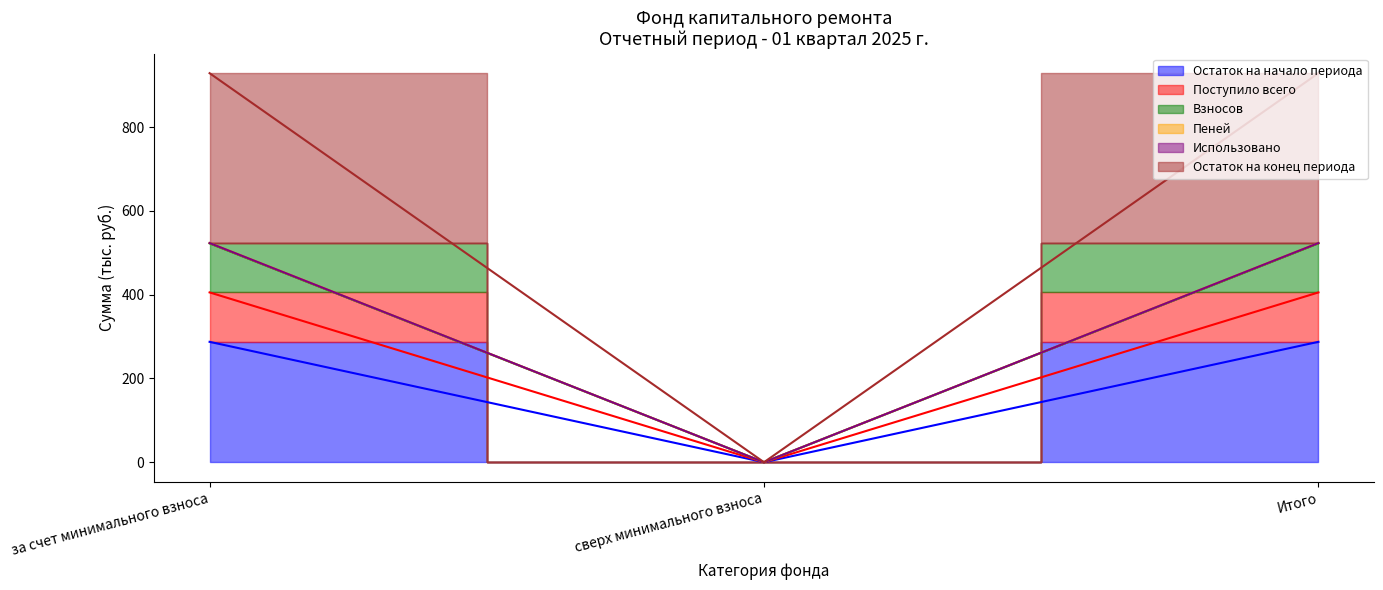

What is the spread (max minus min) of values at за счет минимального взноса?

641.5